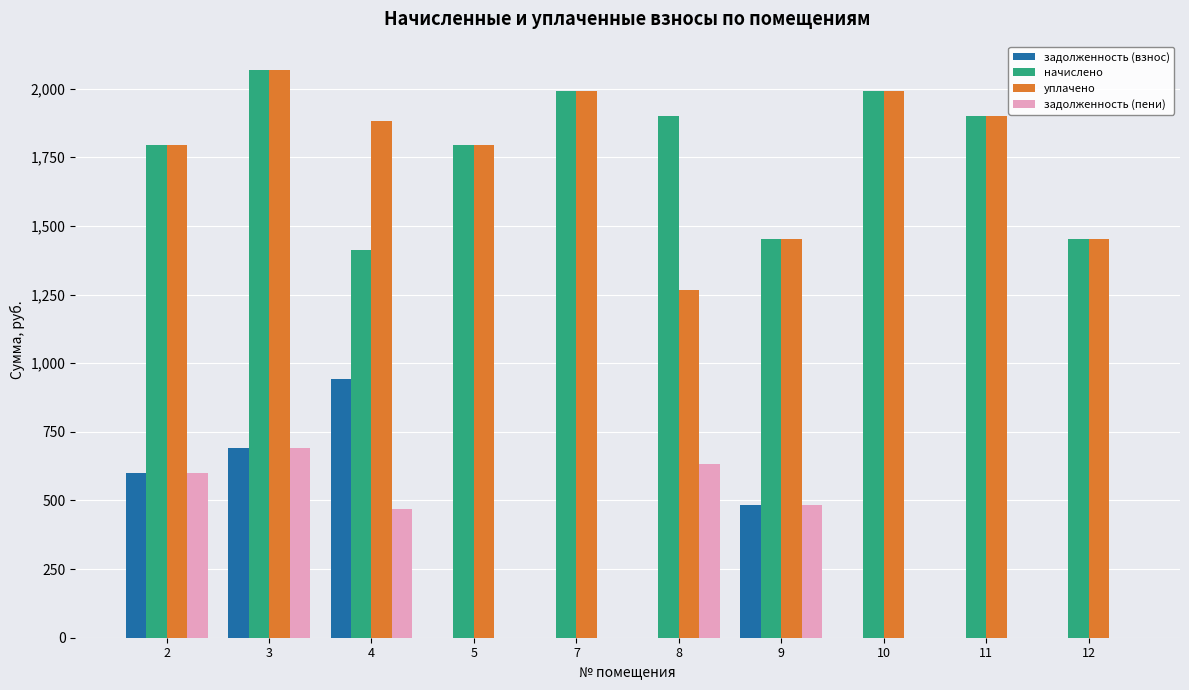

What is the sum of all начислено values?

17754.5